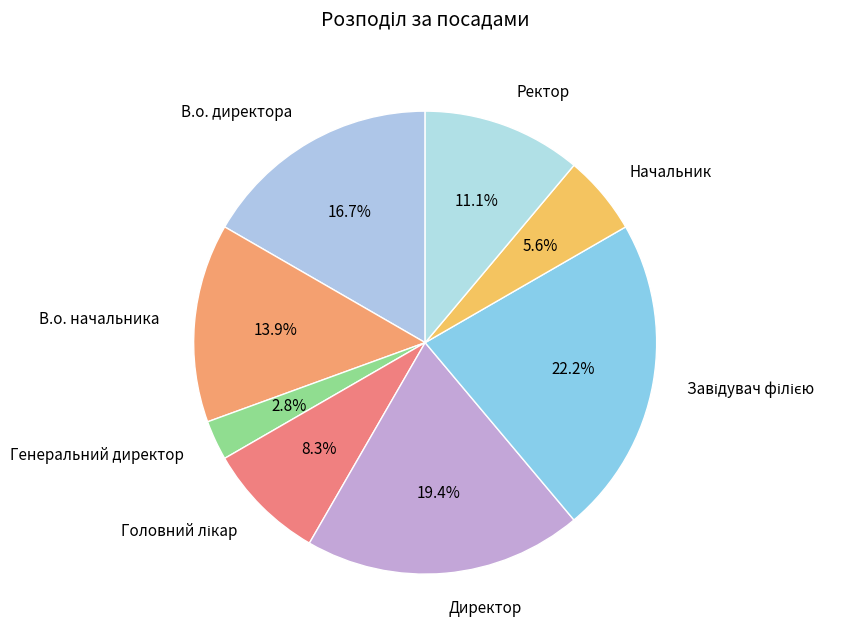

Is there a majority slice in this chart?

No